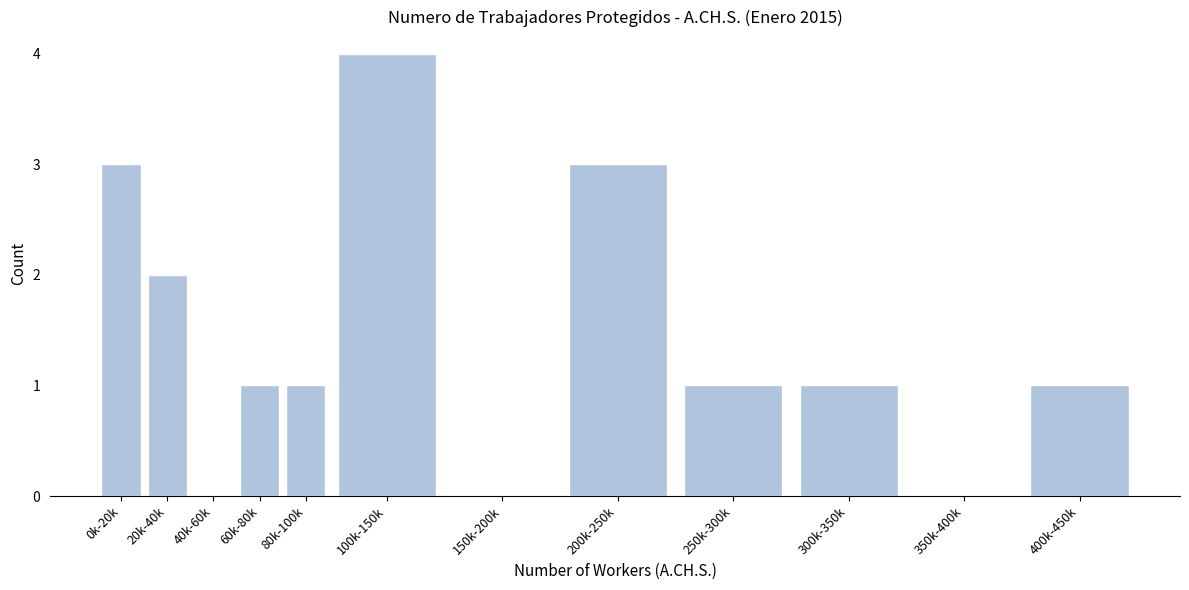

Reading right to left, what are all the values shown in this chart?

400k-450k=1	350k-400k=0	300k-350k=1	250k-300k=1	200k-250k=3	150k-200k=0	100k-150k=4	80k-100k=1	60k-80k=1	40k-60k=0	20k-40k=2	0k-20k=3